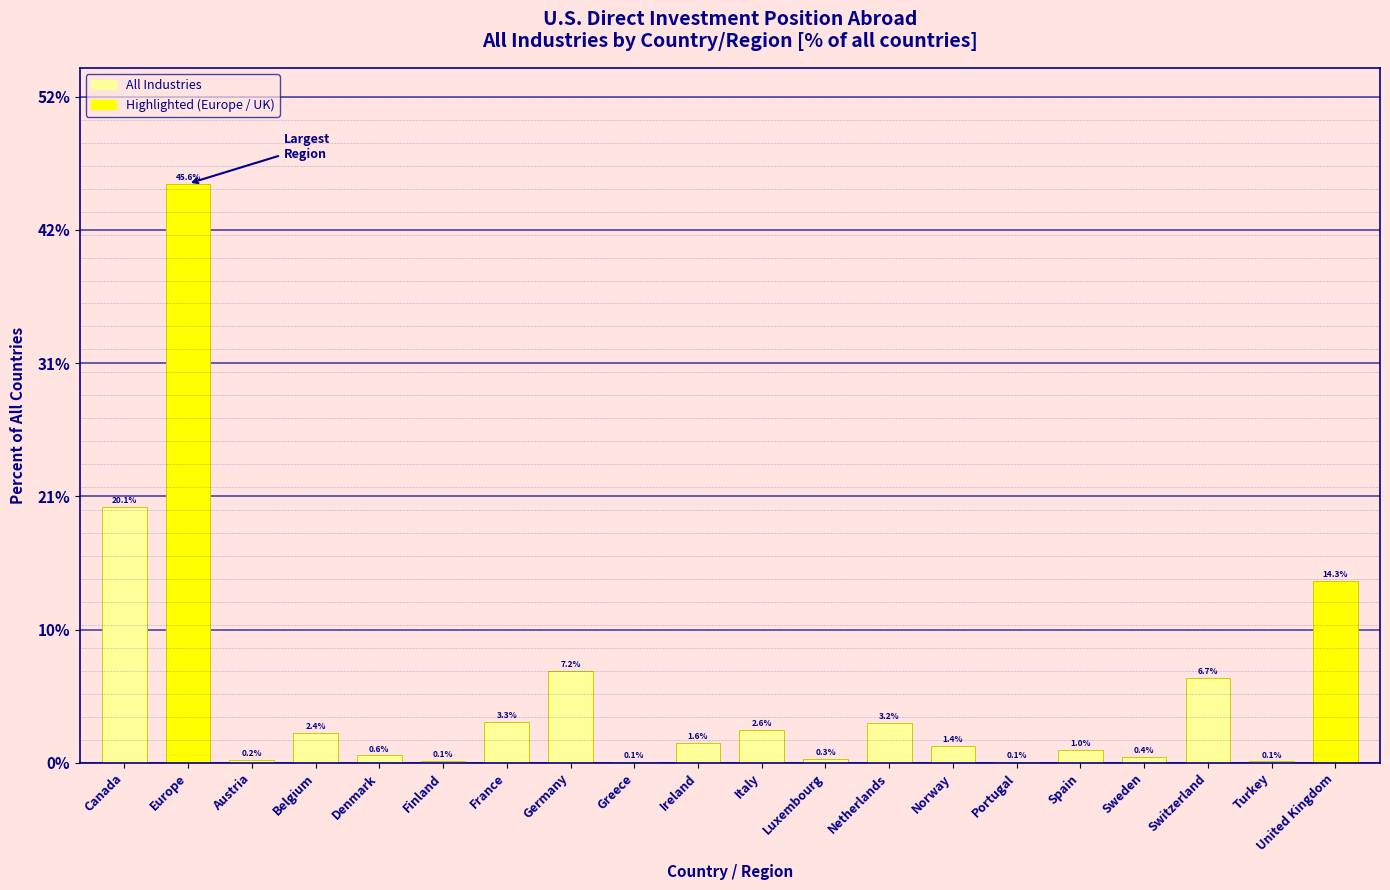

Which category has the highest value across all series?

Europe